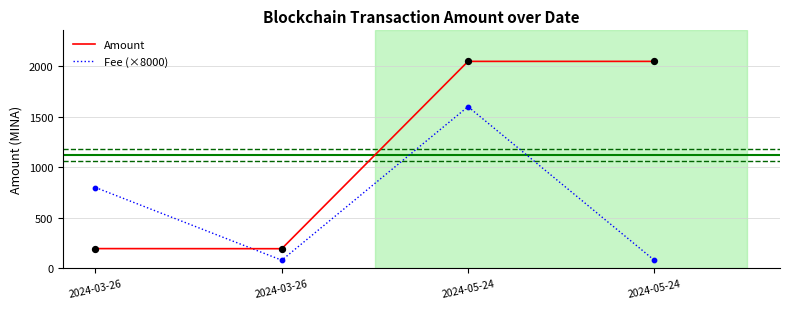

At which category is the sum across all series the highest?

2024-05-24